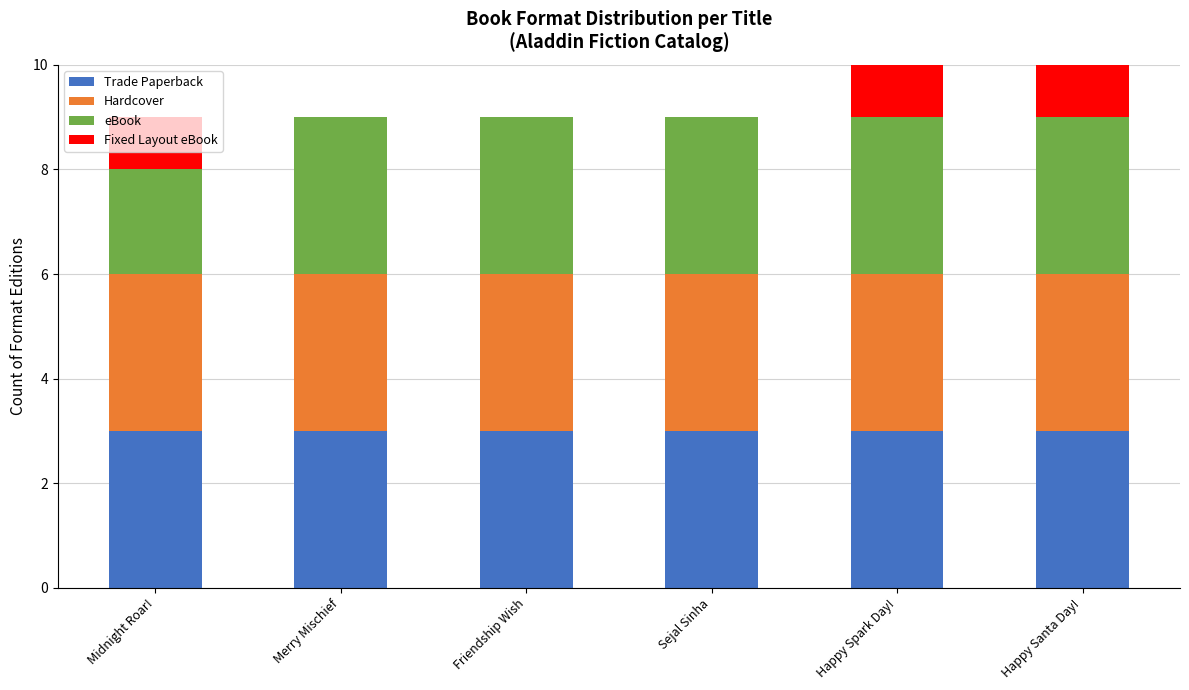

What is the maximum value for Trade Paperback?

3